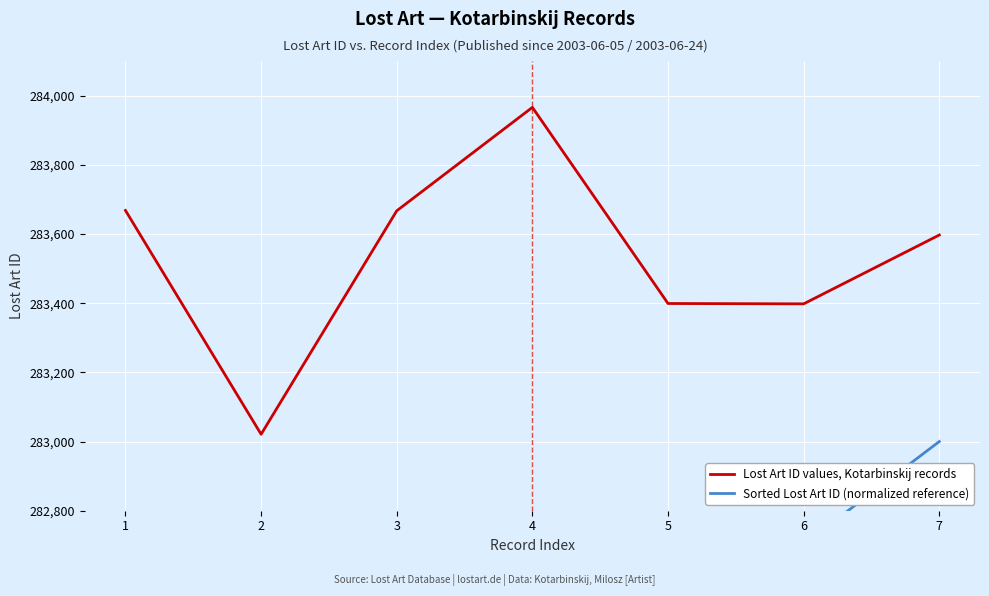

Between 7 and 3, which is larger?

3